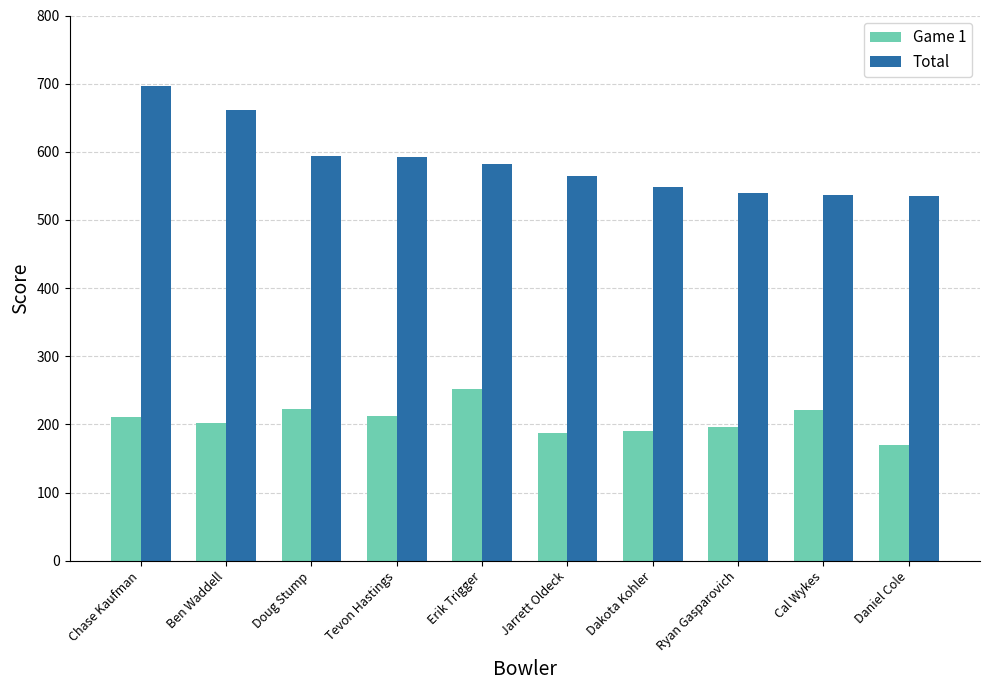

What is the difference between the Game 1 values at Tevon Hastings and Dakota Kohler?

22